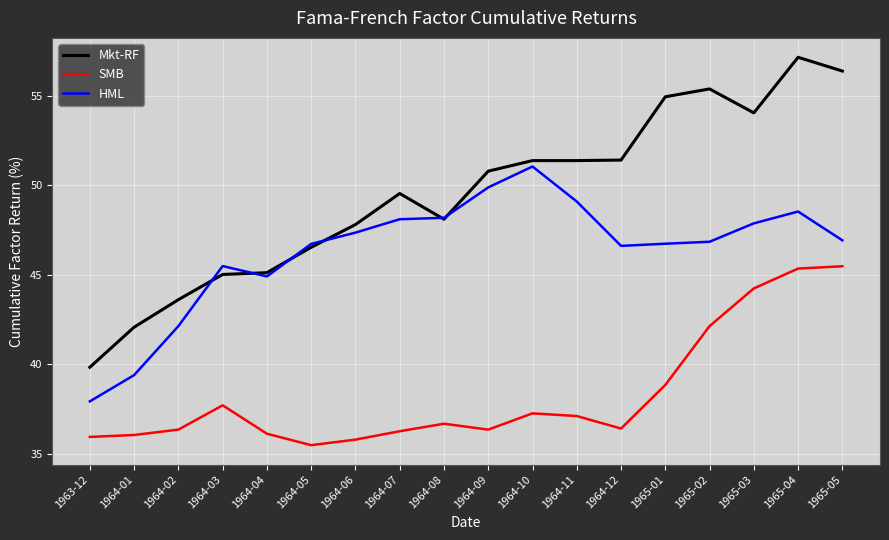

Is the value of HML at 1964-09 greater than the value of Mkt-RF at 1965-01?

No